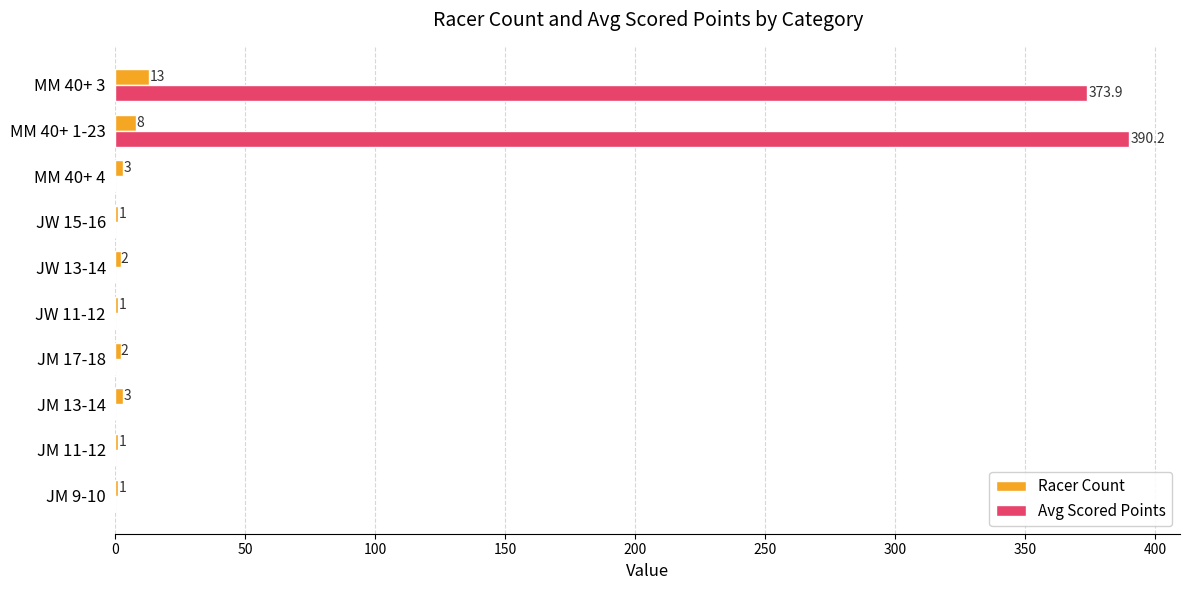

What is the total value across all series at JM 11-12?

1.0